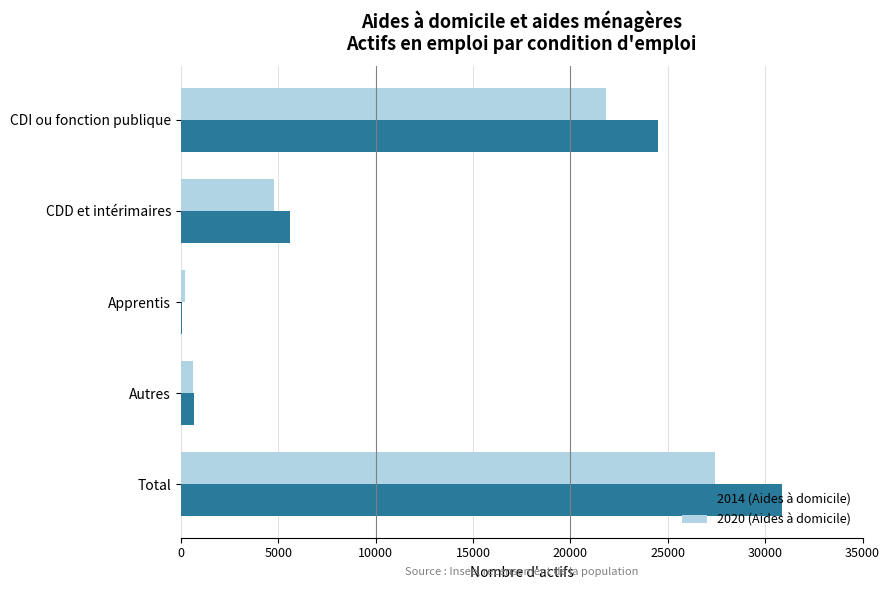

At which category does the chart reach its peak across all series?

Total